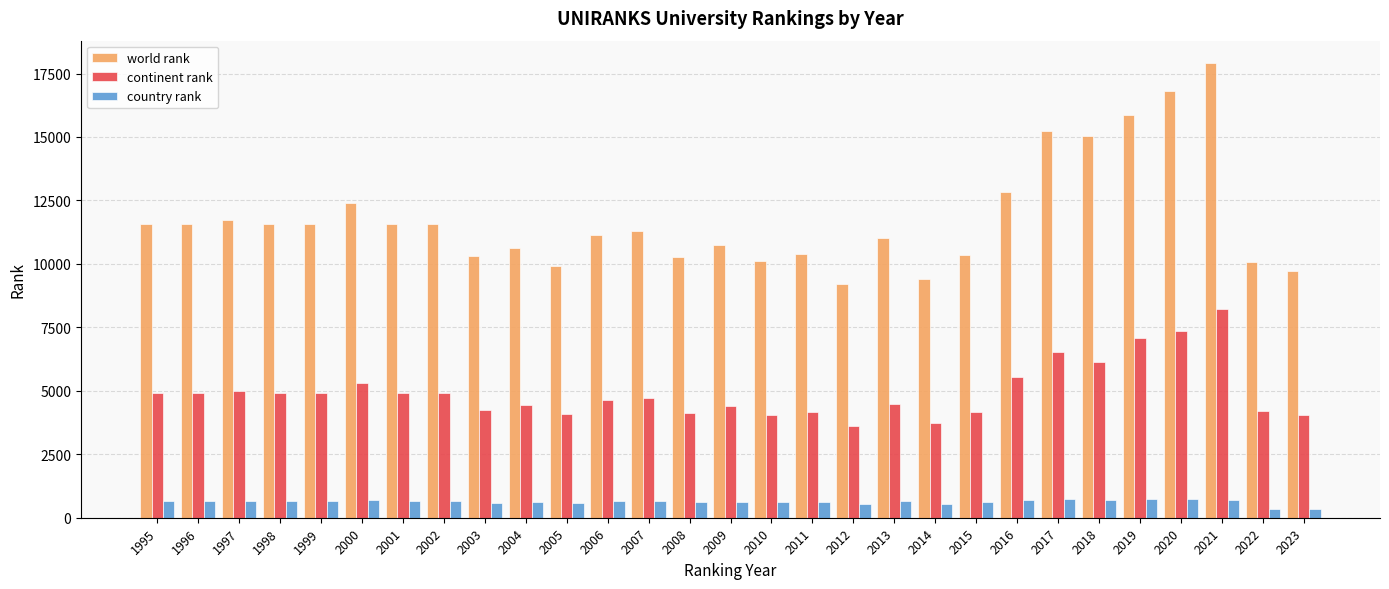

At which category is the sum across all series the highest?

2021